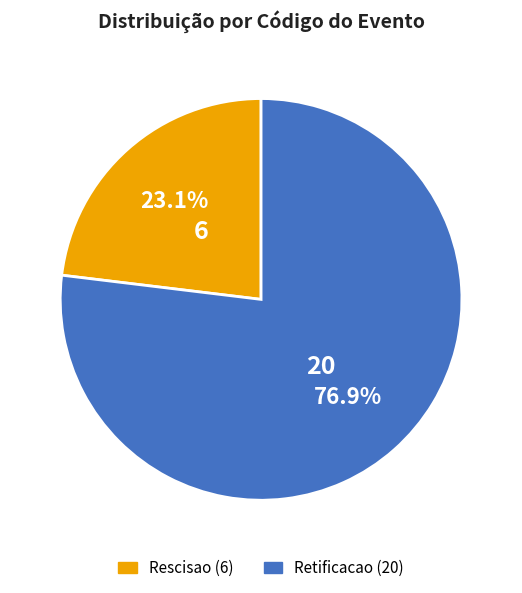

How many segments does this pie chart have?

2